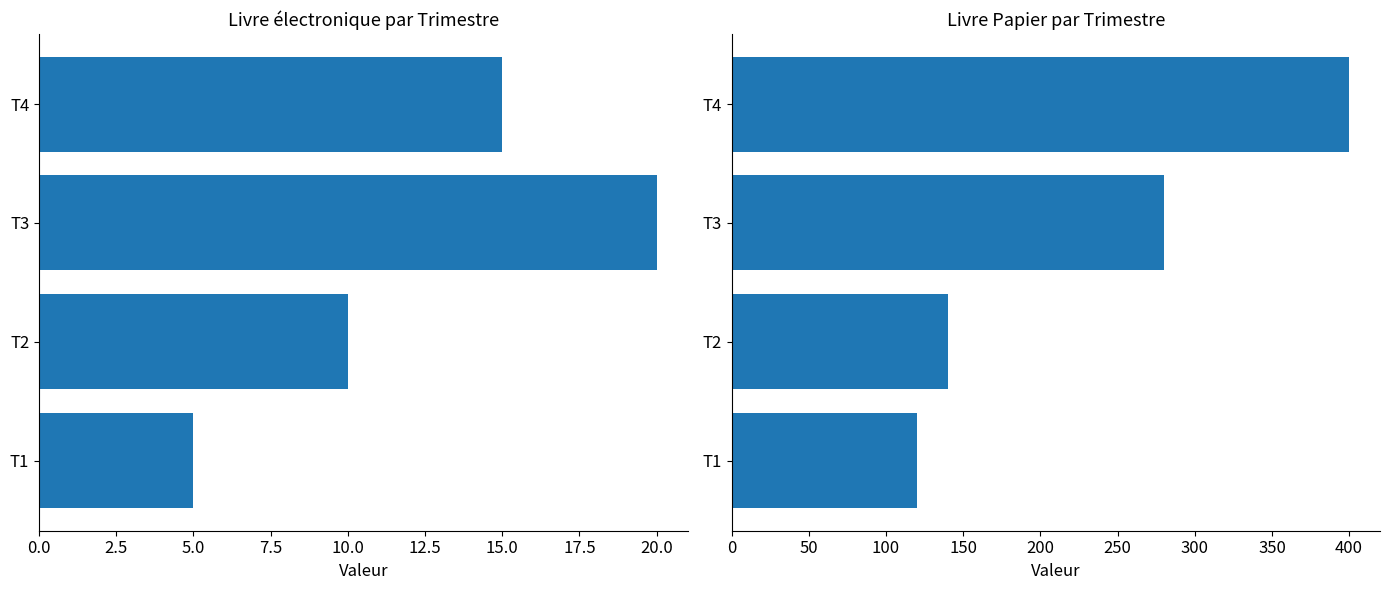

What is the difference between the maximum and minimum values in the Livre Papier series?

280